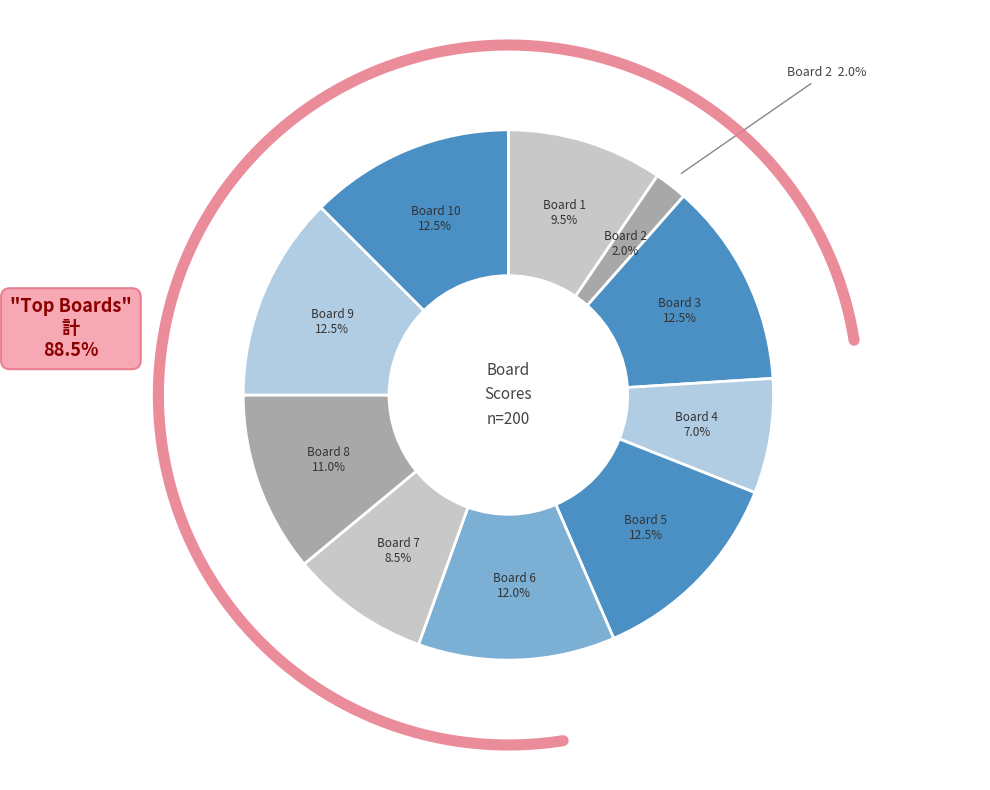

Combined, what portion of the pie is Board 4 and Board 1?

16.5%